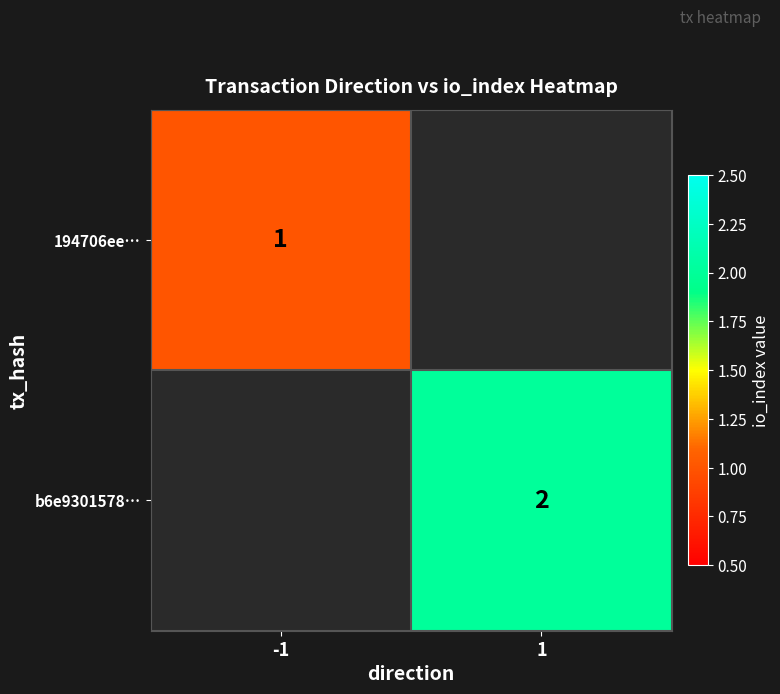

Count the number of categories in the chart.

2